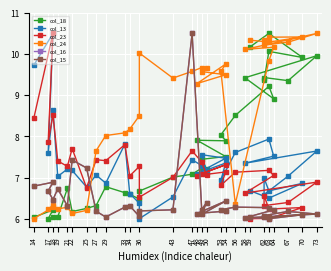

True or false: col_18 and col_15 cross at least once.

True